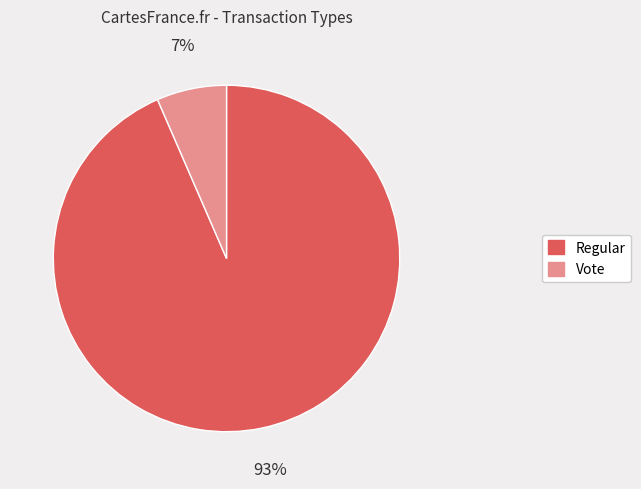

How many slices are in this pie chart?

2